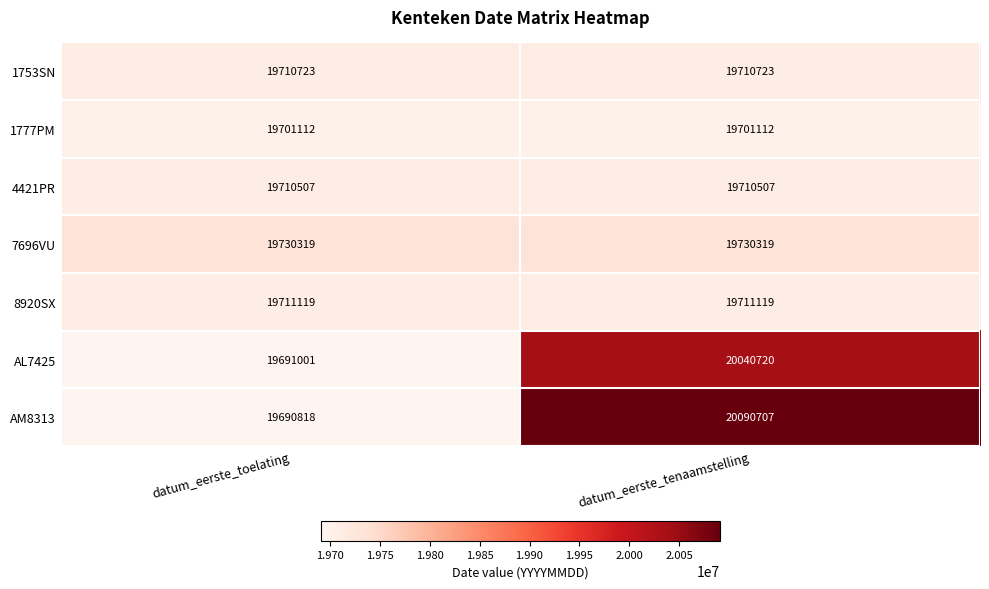

True or false: 1777PM has a value of 19701112 at datum_eerste_toelating.

True